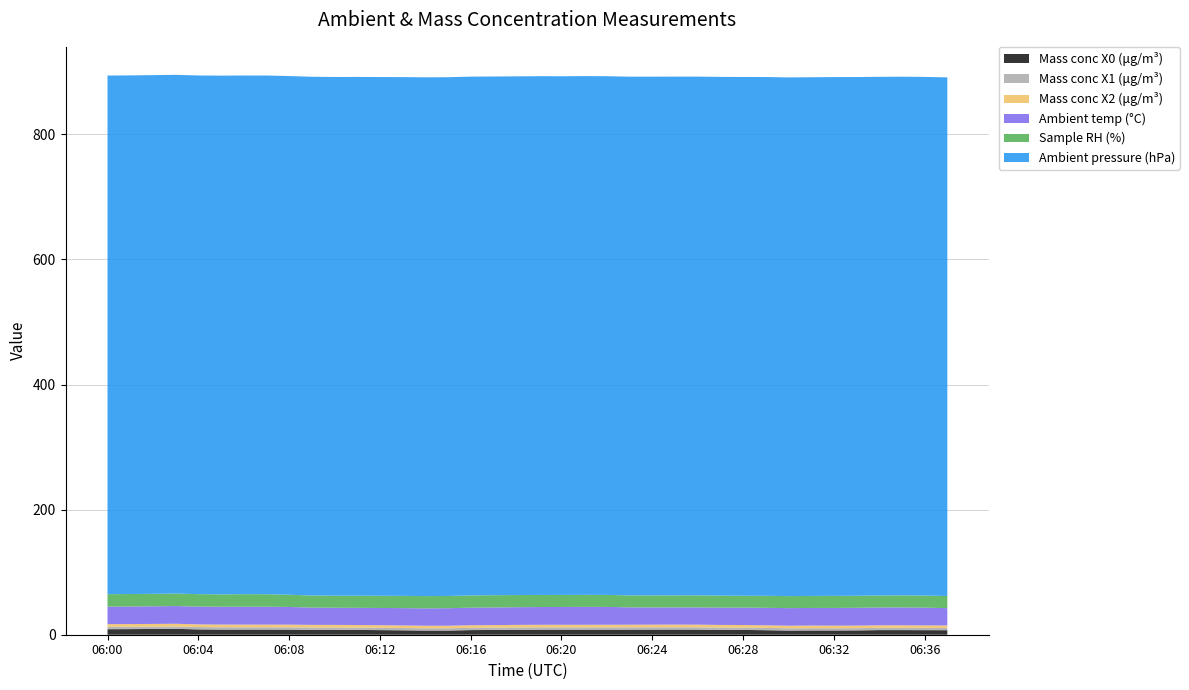

Reading left to right, list all the values displayed in this chart.

Mass conc X0 (μg/m³): 8.8	9.0	9.2	9.4	8.5	8.2	8.2	8.2	8.1	7.8	7.8	7.6	7.4	7.0	6.6	6.6	7.4	7.6	7.9	8.1	8.1	8.1	8.1	8.1	8.2	8.2	8.2	7.8	7.6	7.2	6.6	6.8	6.8	6.9	7.4	7.4	7.3	7.2
Mass conc X1 (μg/m³): 3.8	3.8	3.8	3.8	3.8	3.8	3.8	3.8	3.7	3.7	3.7	3.7	3.7	3.7	3.7	3.7	3.7	3.7	3.7	3.7	3.7	3.7	3.7	3.7	3.8	3.7	3.7	3.7	3.7	3.7	3.7	3.7	3.6	3.6	3.6	3.6	3.6	3.6
Mass conc X2 (μg/m³): 4.2	4.2	4.3	4.3	4.3	4.2	4.2	4.2	4.2	4.2	4.2	4.1	4.1	4.1	4.0	4.0	4.1	4.1	4.1	4.1	4.1	4.1	4.1	4.2	4.2	4.2	4.2	4.2	4.2	4.1	4.1	4.1	4.1	4.1	4.1	4.0	4.0	4.0
Ambient temp (°C): 27.9	28.1	28.2	28.3	28.4	28.5	28.5	28.6	28.3	27.6	27.4	27.5	27.6	27.7	27.8	28.0	28.1	28.2	28.3	28.4	28.5	28.6	28.5	27.8	27.5	27.5	27.6	27.7	27.8	28.0	28.1	28.2	28.3	28.4	28.5	28.6	28.4	27.7
Sample RH (%): 20.0	19.9	19.9	20.0	19.9	19.8	20.1	20.0	19.5	19.4	19.3	19.4	19.5	19.6	19.6	19.6	19.6	19.6	19.4	19.3	19.2	19.2	19.2	19.1	19.2	19.3	19.3	19.2	19.0	19.2	19.2	19.2	19.3	19.3	19.2	19.3	19.3	19.4
Ambient pressure (hPa): 829.1	829.1	829.2	829.2	829.2	829.2	829.2	829.2	829.2	829.2	829.2	829.3	829.2	829.3	829.3	829.3	829.3	829.2	829.2	829.3	829.2	829.3	829.2	829.2	829.3	829.2	829.2	829.2	829.3	829.3	829.2	829.2	829.3	829.2	829.1	829.1	829.1	829.1